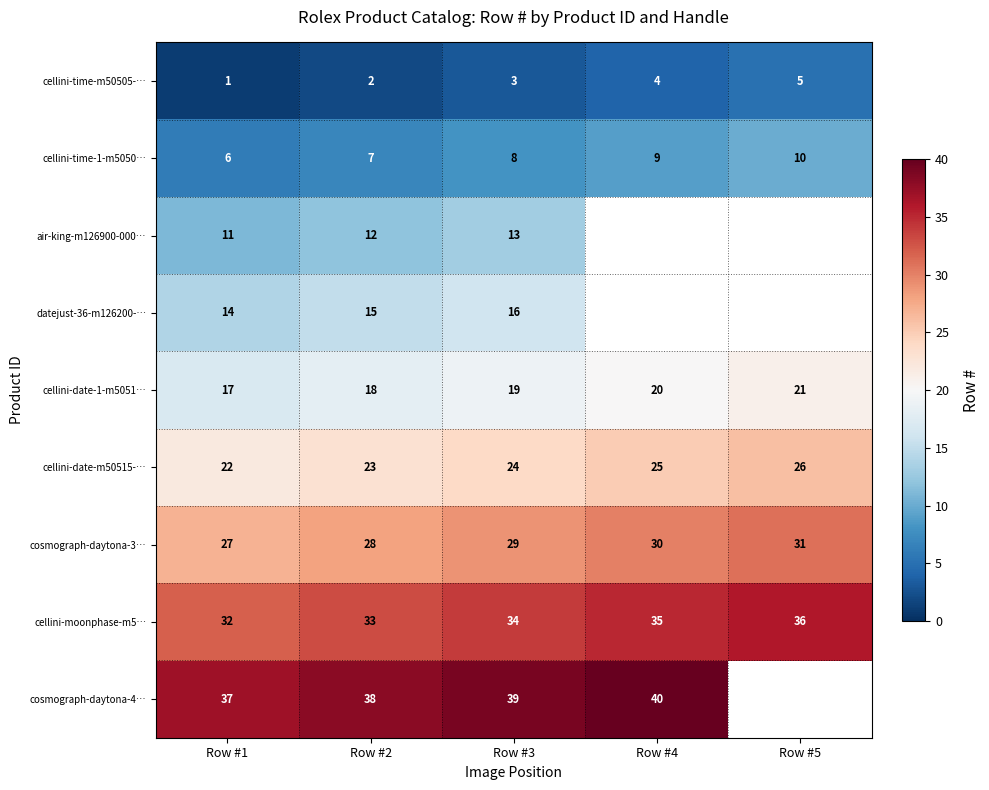

Which has a higher value, Row #1 or Row #2?

Row #2